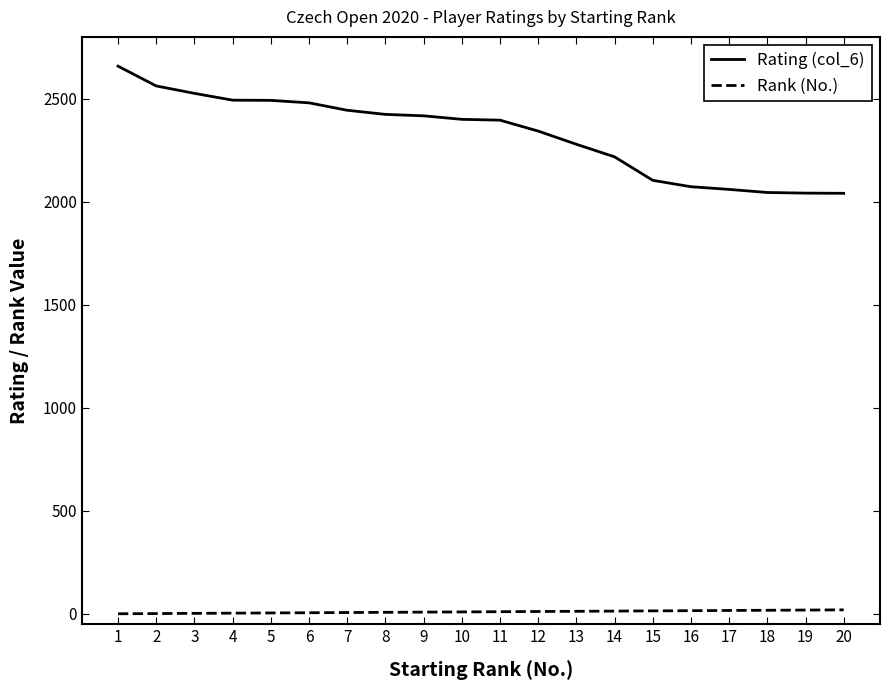

True or false: Rating (col_6) and Rank (No.) cross at least once.

False